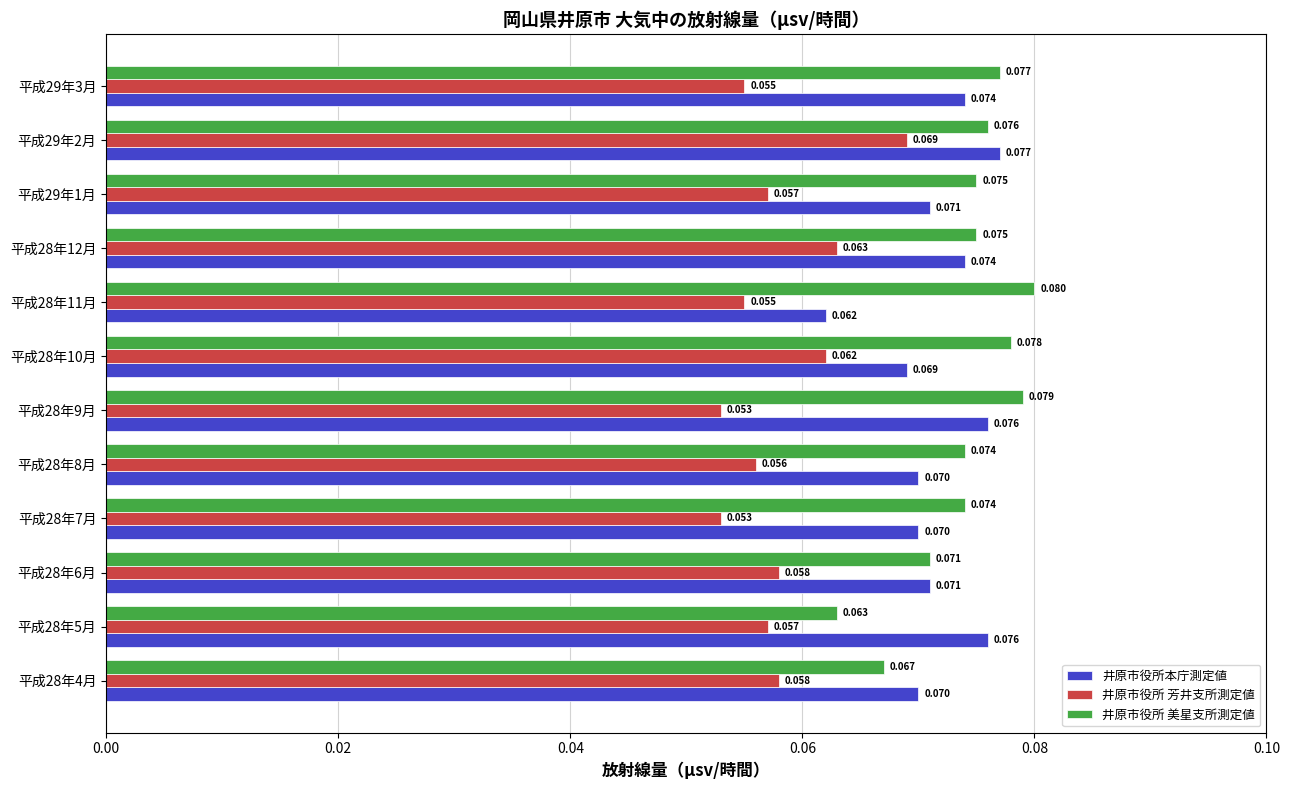

Is the value of 井原市役所 美星支所測定値 at 平成29年1月 greater than the value of 井原市役所本庁測定値 at 平成28年5月?

No